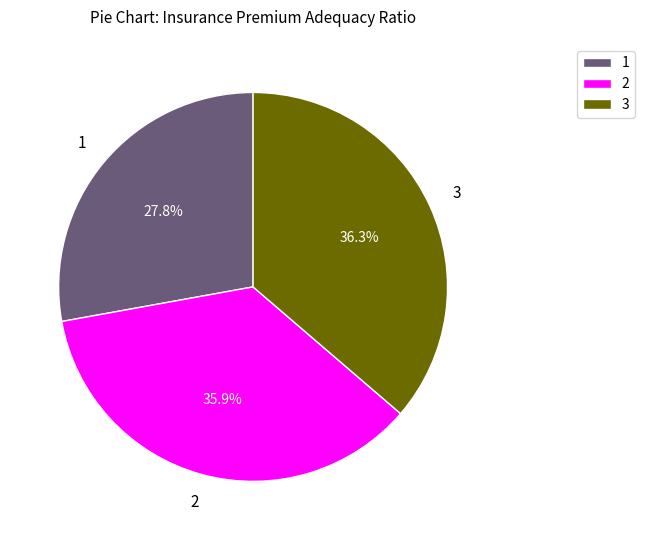

Is 2 the majority of the pie?

No